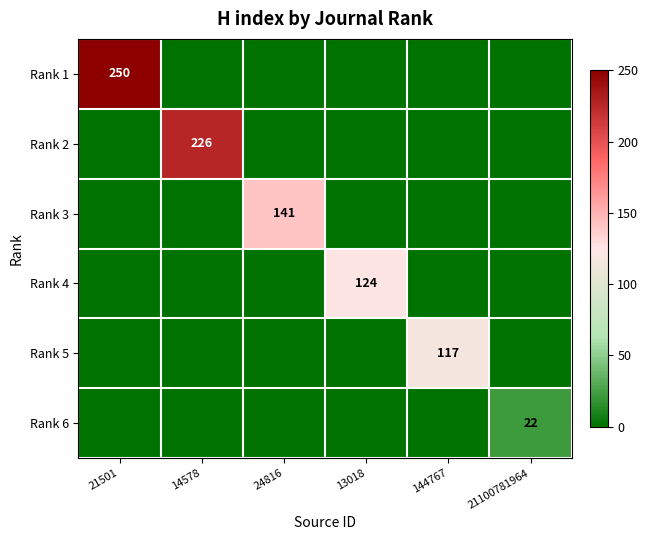

The value of Rank 1 at 21501 is 444. True or false?

False